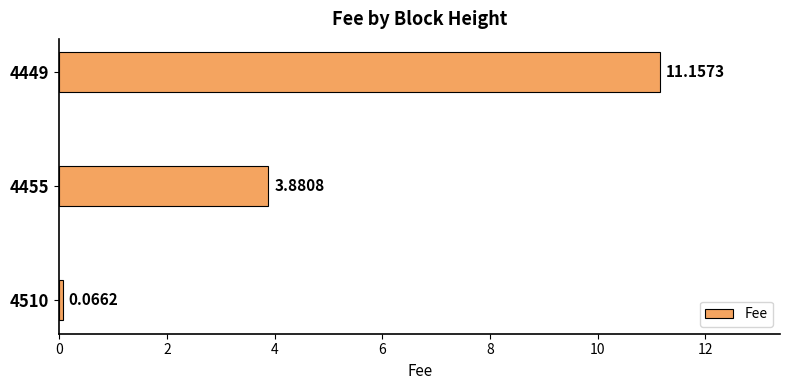

What is the difference between the maximum and minimum values?

11.1